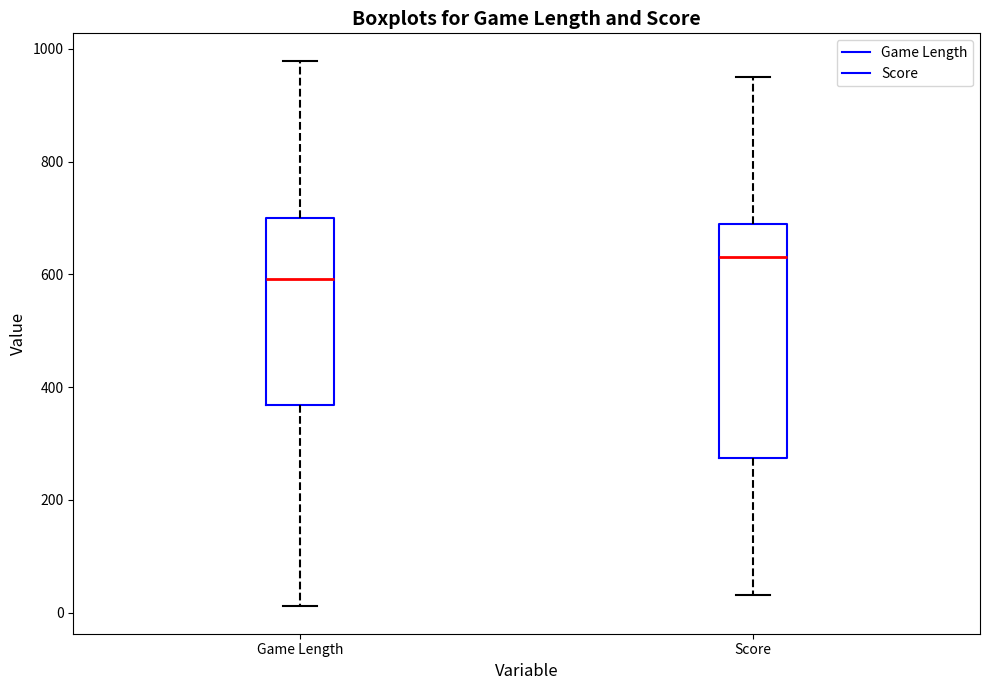

Comparing the boxes themselves (not the whiskers), which one is the tallest?

Score